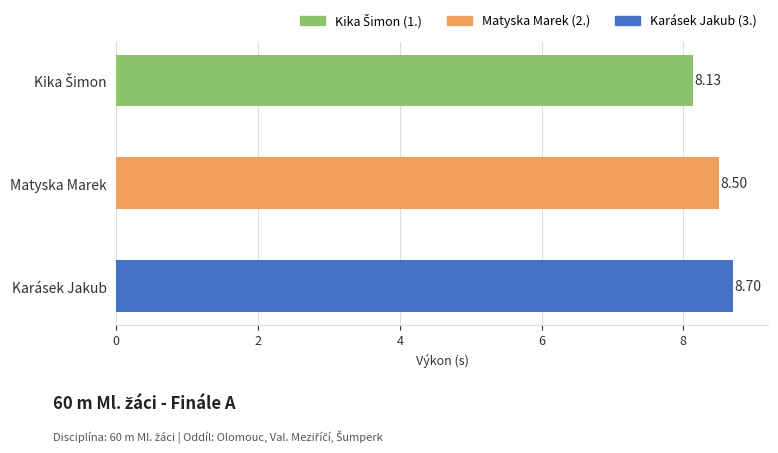

What is the difference between the maximum and second lowest values?

0.2